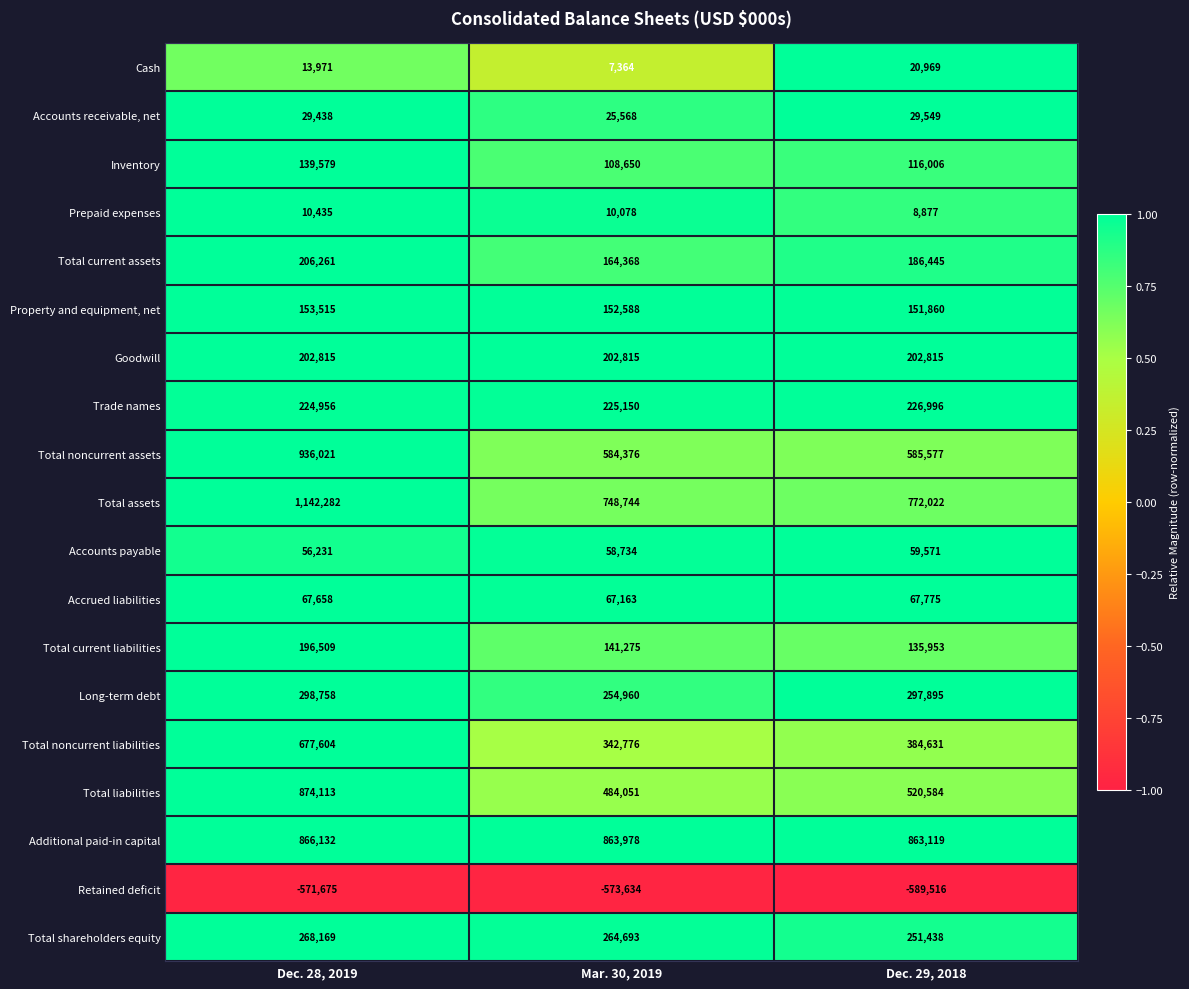

Rank the series at Dec. 28, 2019 from lowest to highest value.

Retained deficit, Prepaid expenses, Cash, Accounts receivable, net, Accounts payable, Accrued liabilities, Inventory, Property and equipment, net, Total current liabilities, Goodwill, Total current assets, Trade names, Total shareholders equity, Long-term debt, Total noncurrent liabilities, Additional paid-in capital, Total liabilities, Total noncurrent assets, Total assets